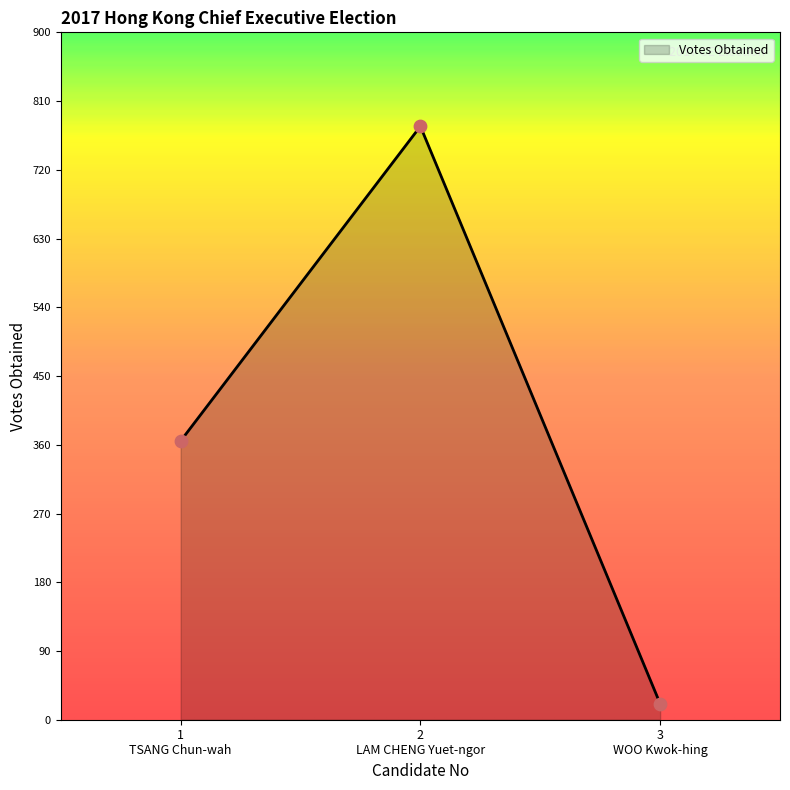

Approximately how many times larger is the value at 3
WOO Kwok-hing compared to 1
TSANG Chun-wah?

0.1